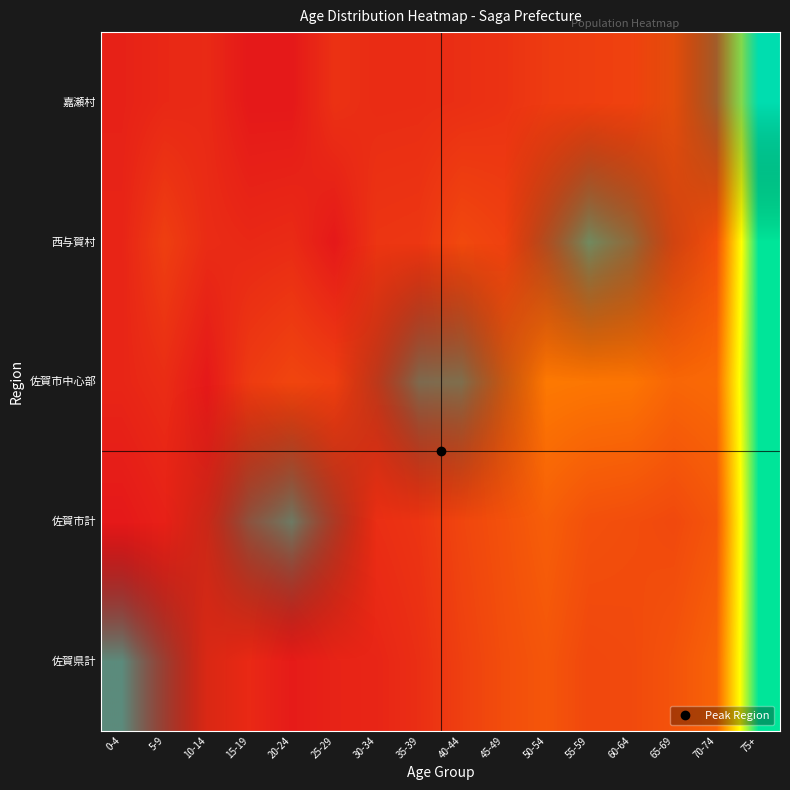

What is the total value across all series at 20-24?

0.3